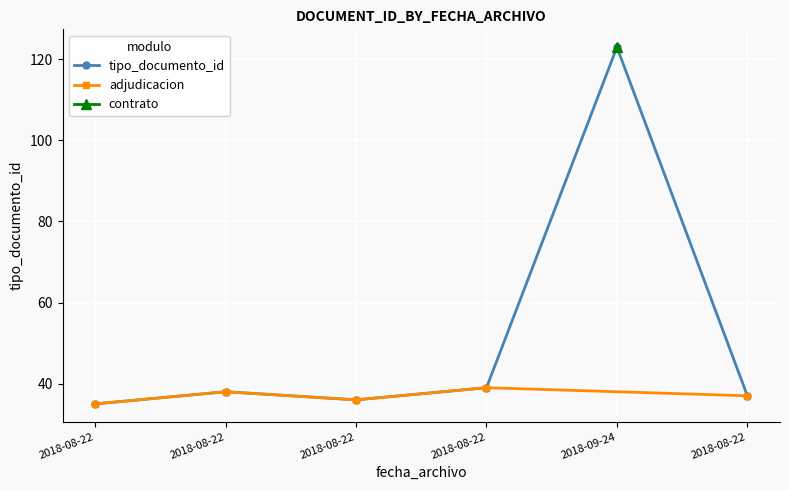

What is the change in value from 2018-08-22 to 2018-08-22?

+1